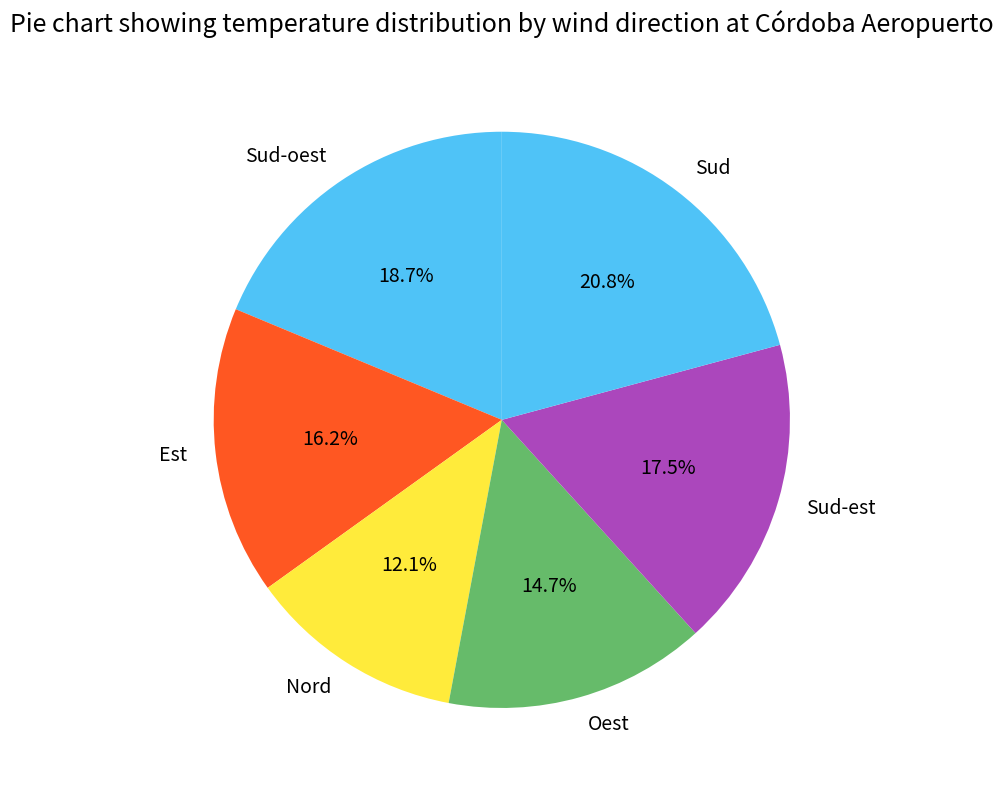

Is there a majority slice in this chart?

No